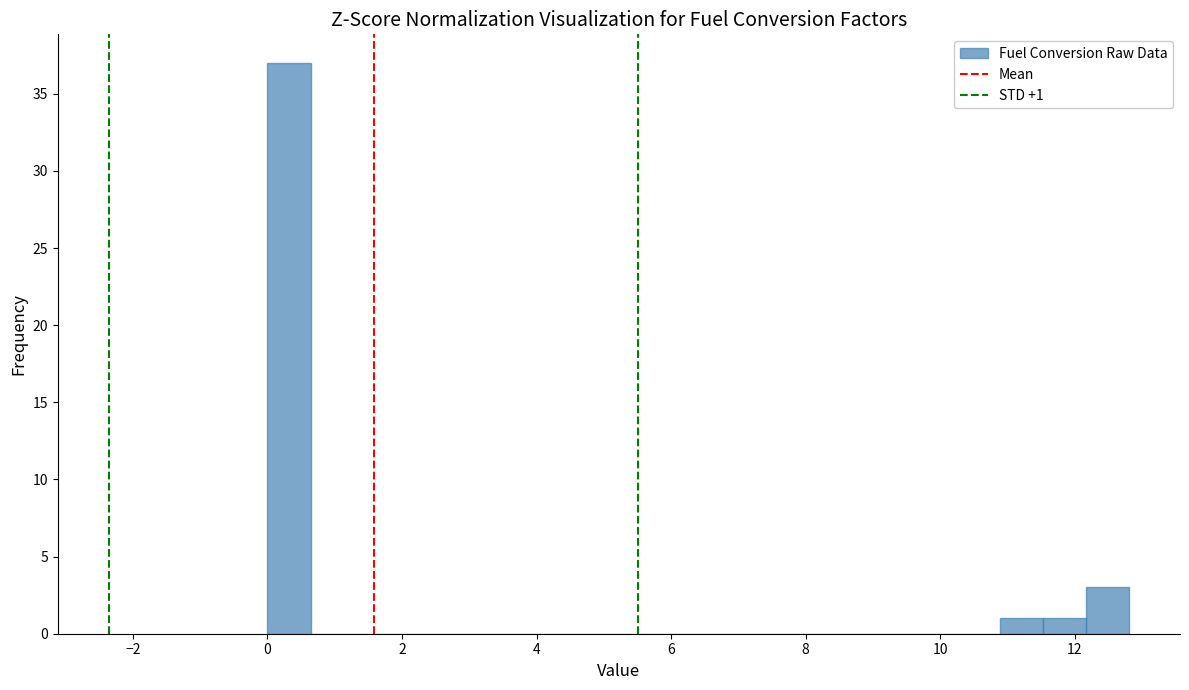

Read against the x-axis, roughly where is the centre of the tallest bar?

0.4